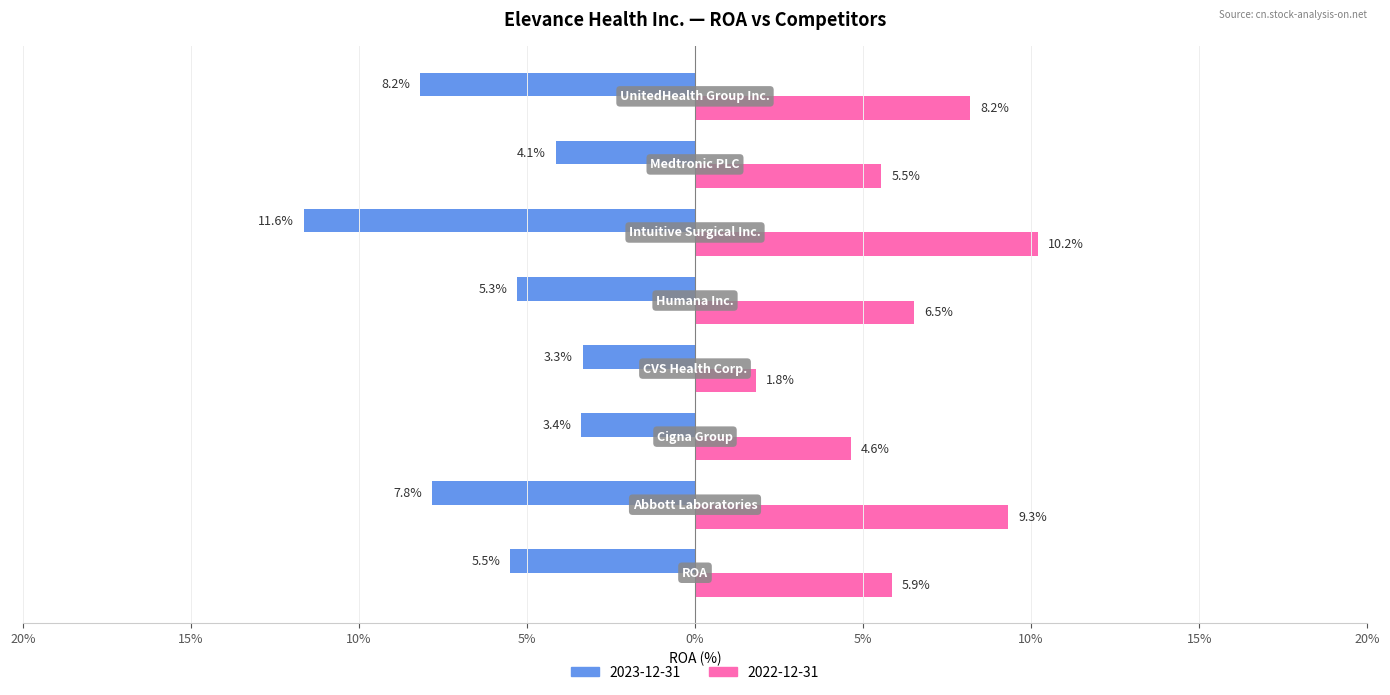

Which series has the largest range (max minus min)?

2022-12-31